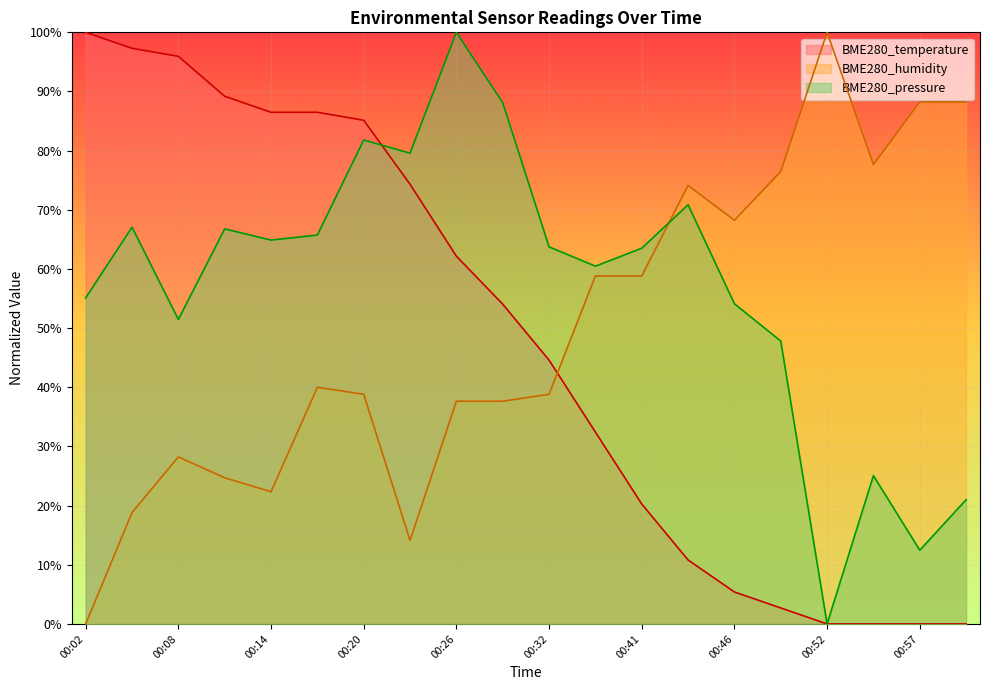

How many data points in BME280_temperature are above 54?

10